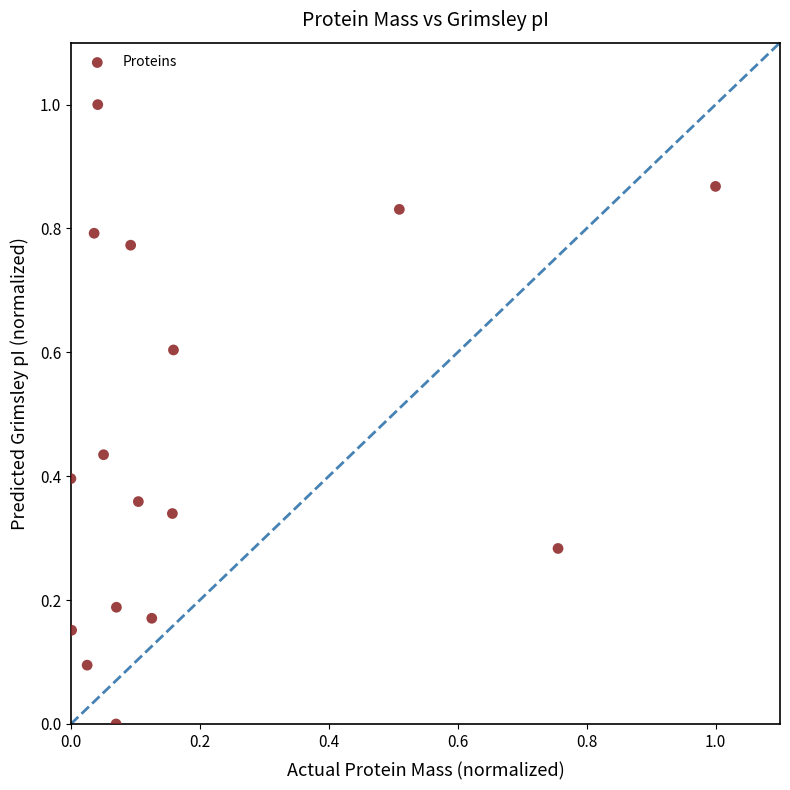

What is the range of X values (max minus min)?

1.0